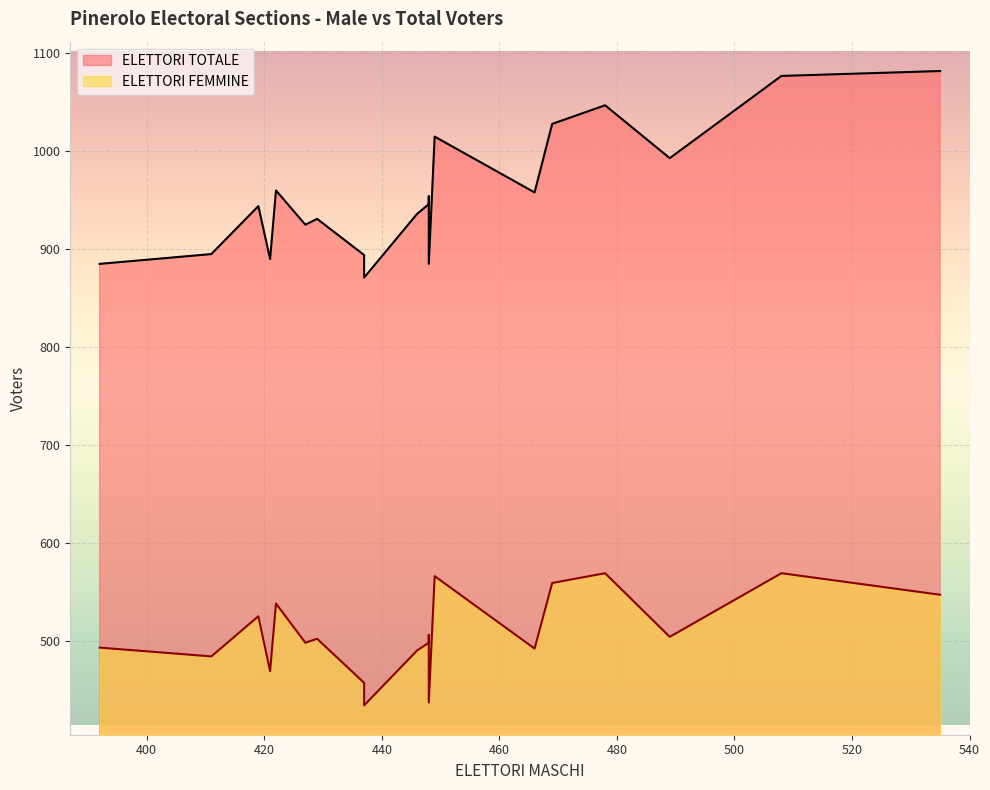

True or false: ELETTORI TOTALE and ELETTORI FEMMINE cross at least once.

False